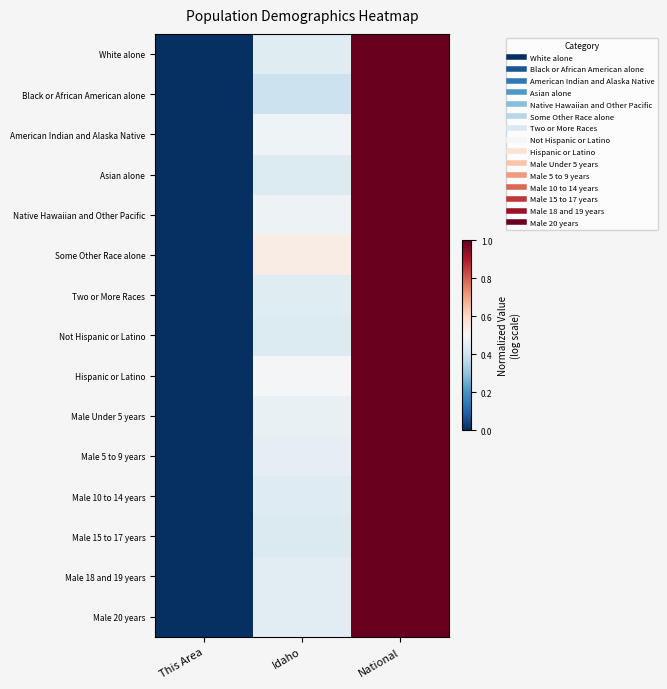

Count the number of categories in the chart.

3